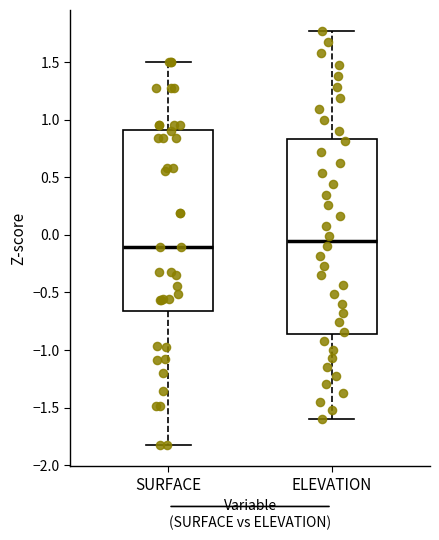

Reading left to right, read every box against the y-axis: the position of its median line, the range the box covers, and the ends of its whiskers. The values are not printed on the chart, so give them approximately, as read against the axis.

SURFACE: median -0.10, box -0.65 to 0.90, whiskers -1.85 to 1.50
ELEVATION: median -0.05, box -0.85 to 0.85, whiskers -1.60 to 1.75